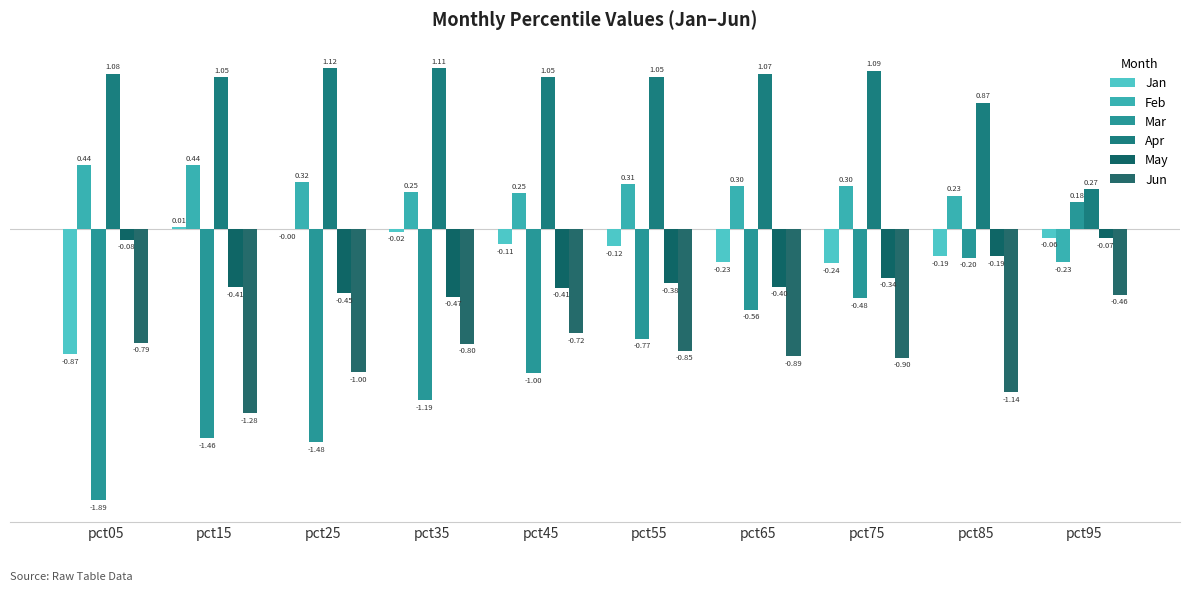

What is the total value across all series at pct85?

-0.6